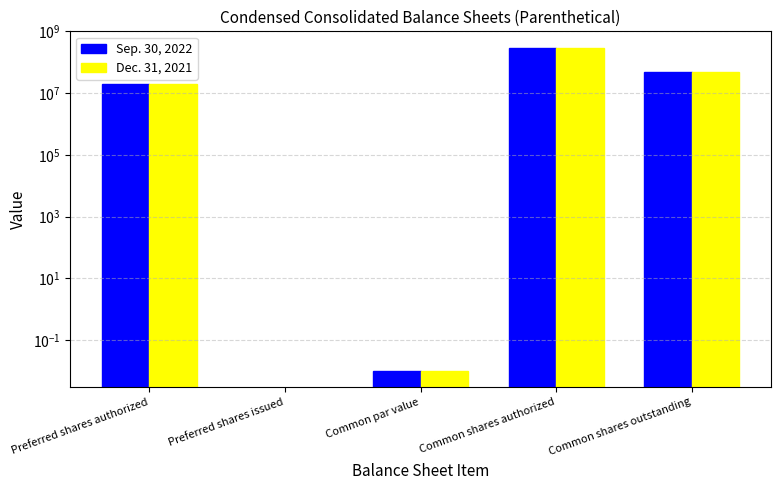

What is the difference between the Sep. 30, 2022 values at Common shares outstanding and Common par value?

46495519.0